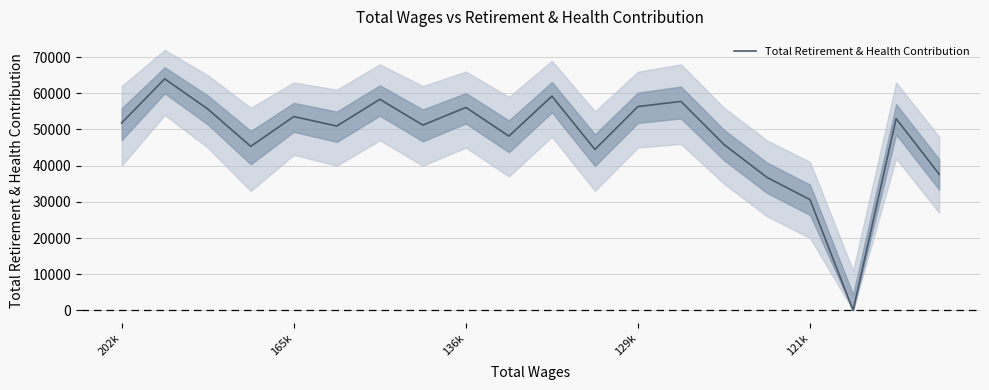

Where is Total Retirement & Health Contribution nearest to the value 32001?

121k